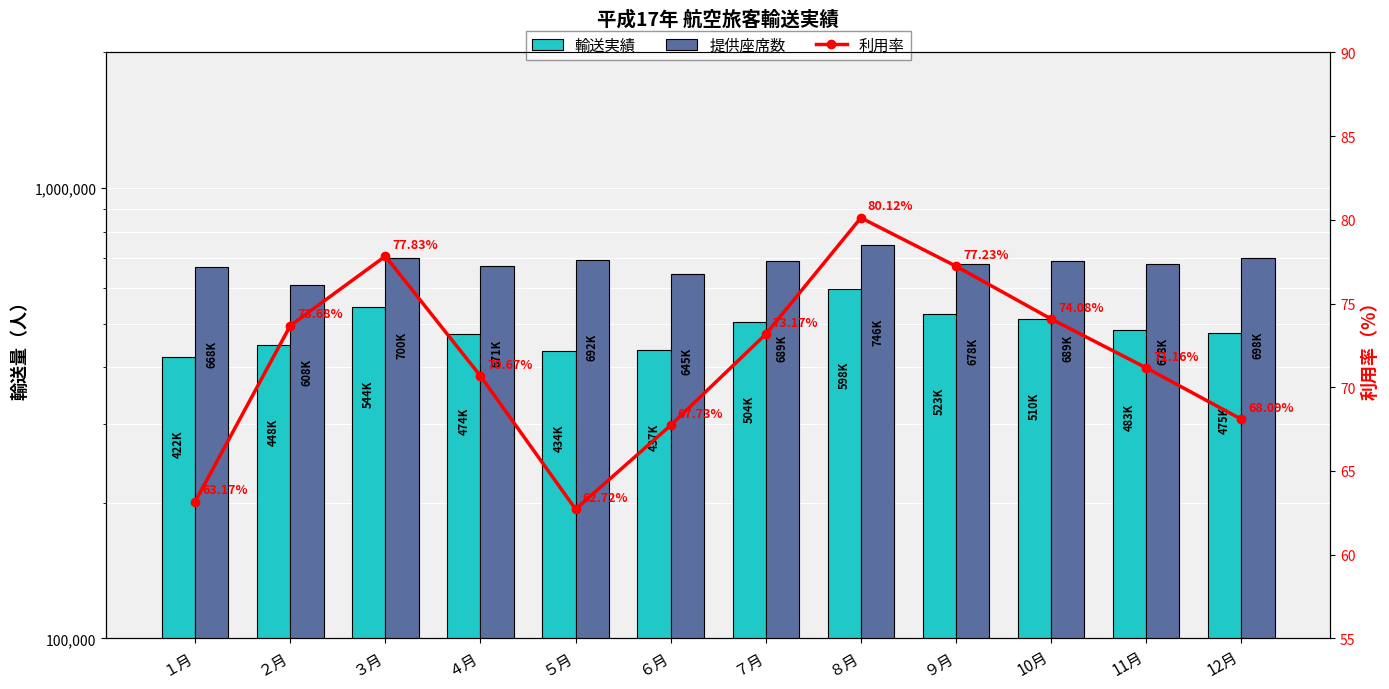

Reading left to right, transcribe all the data shown in this chart.

輸送実績: １月=422299.0	２月=448487.0	３月=544857.0	４月=474416.0	５月=434184.0	６月=437249.0	７月=504176.0	８月=598048.0	９月=523874.0	10月=510884.0	11月=483121.0	12月=475682.0
提供座席数: １月=668472.0	２月=608731.0	３月=700081.0	４月=671282.0	５月=692292.0	６月=645543.0	７月=689042.0	８月=746401.0	９月=678288.0	10月=689622.0	11月=678904.0	12月=698563.0
利用率: １月=63.2	２月=73.7	３月=77.8	４月=70.7	５月=62.7	６月=67.7	７月=73.2	８月=80.1	９月=77.2	10月=74.1	11月=71.2	12月=68.1